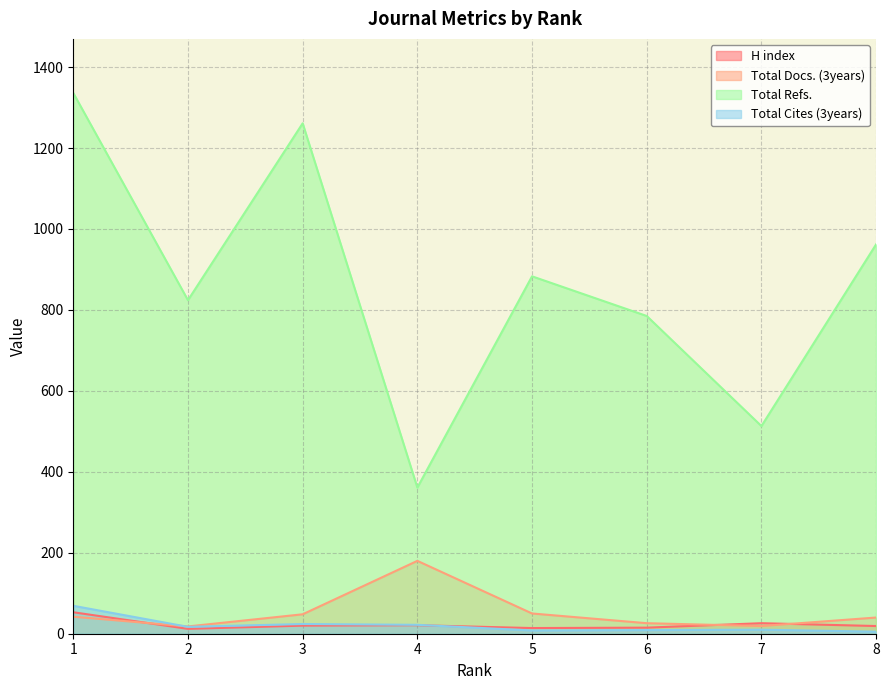

True or false: Total Refs. and Total Cites (3years) intersect in this chart.

False